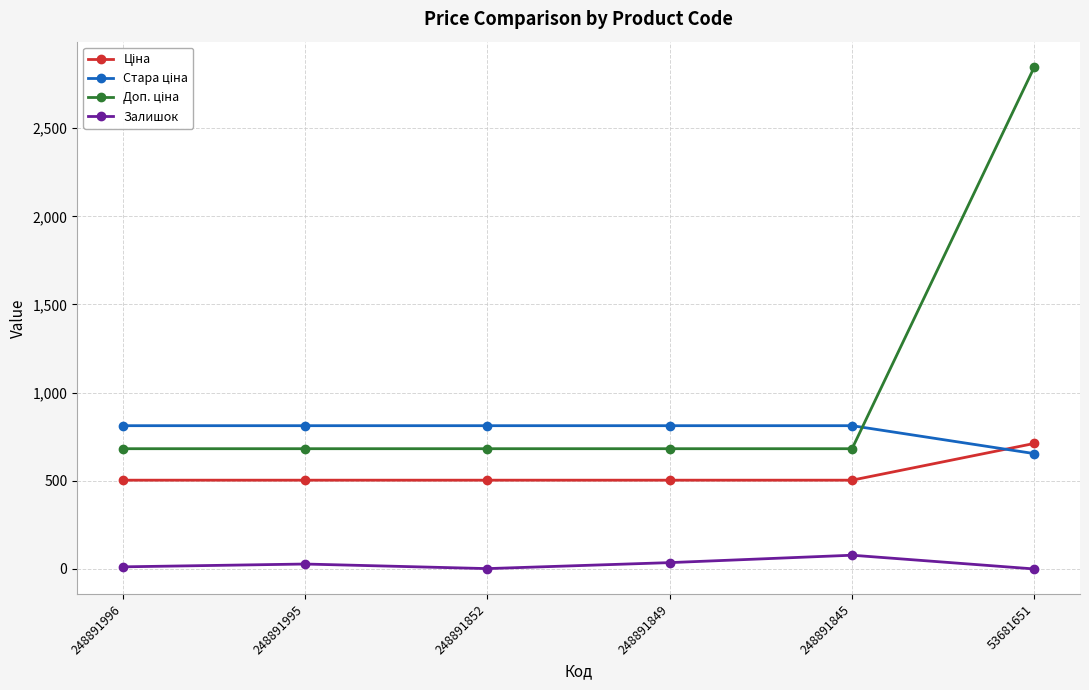

At which category is the sum across all series the highest?

53681651